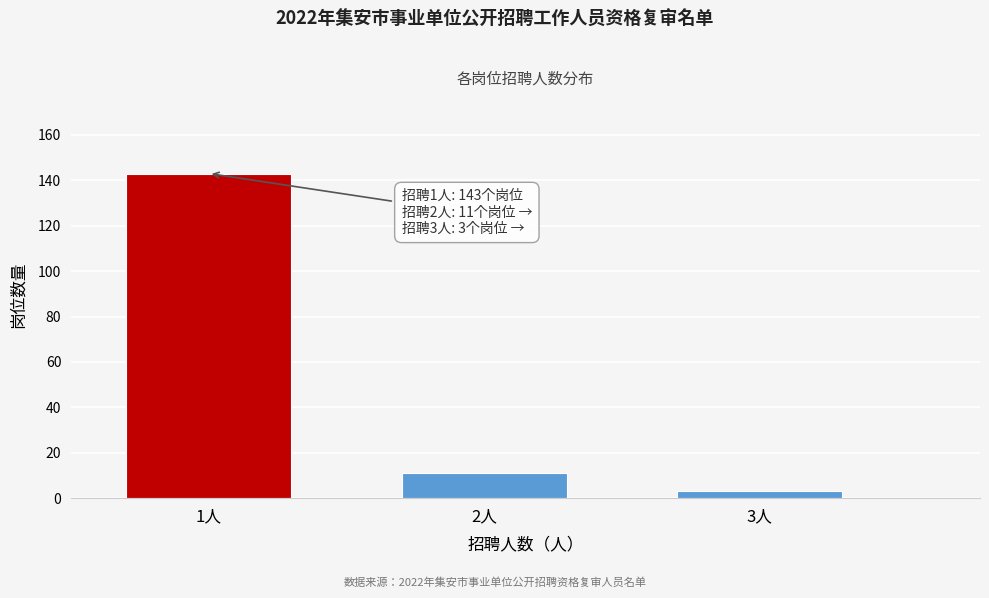

Reading right to left, what are all the values shown in this chart?

3	11	143